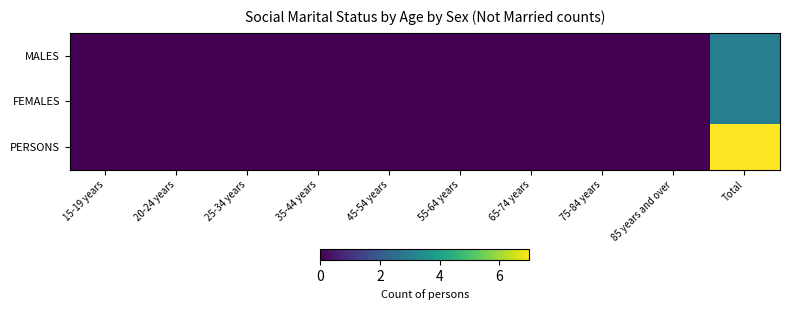

Which series has the largest total across all categories?

PERSONS